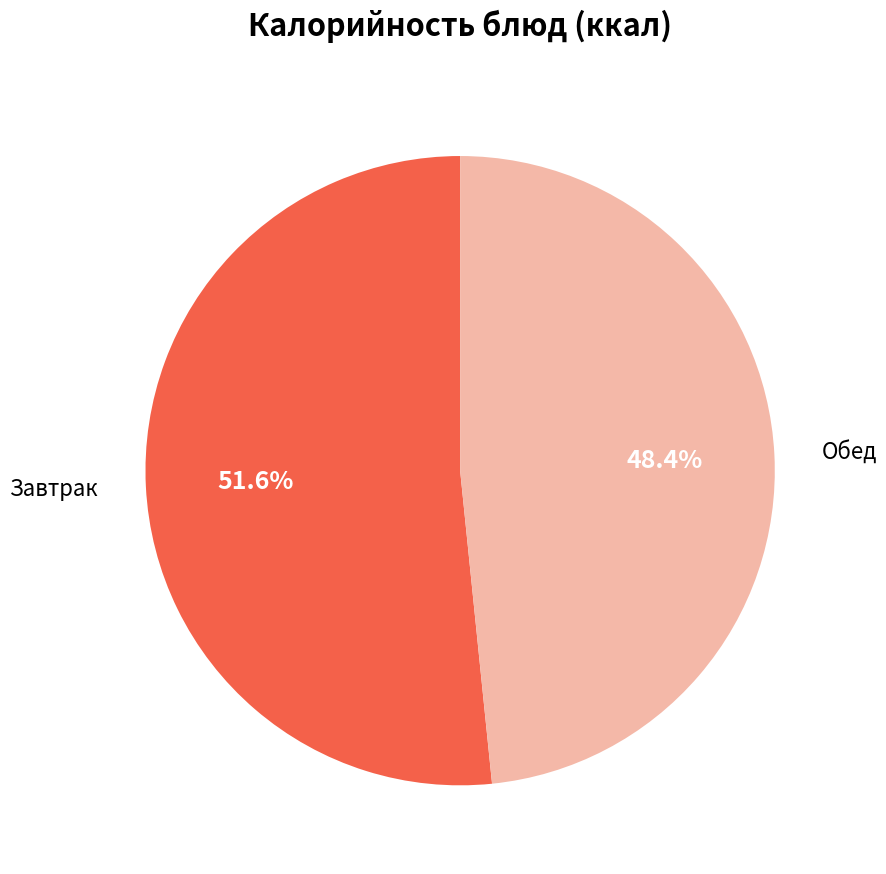

Do Обед and Завтрак together represent more than half of the pie?

Yes